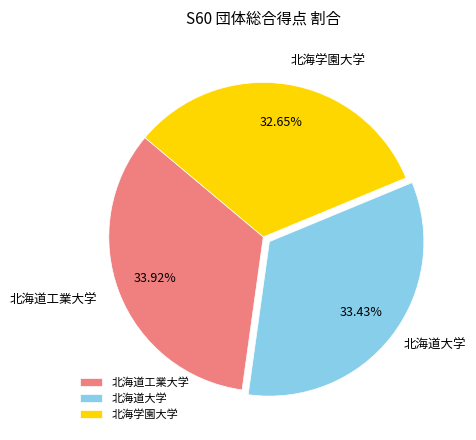

Does any single category account for the majority?

No